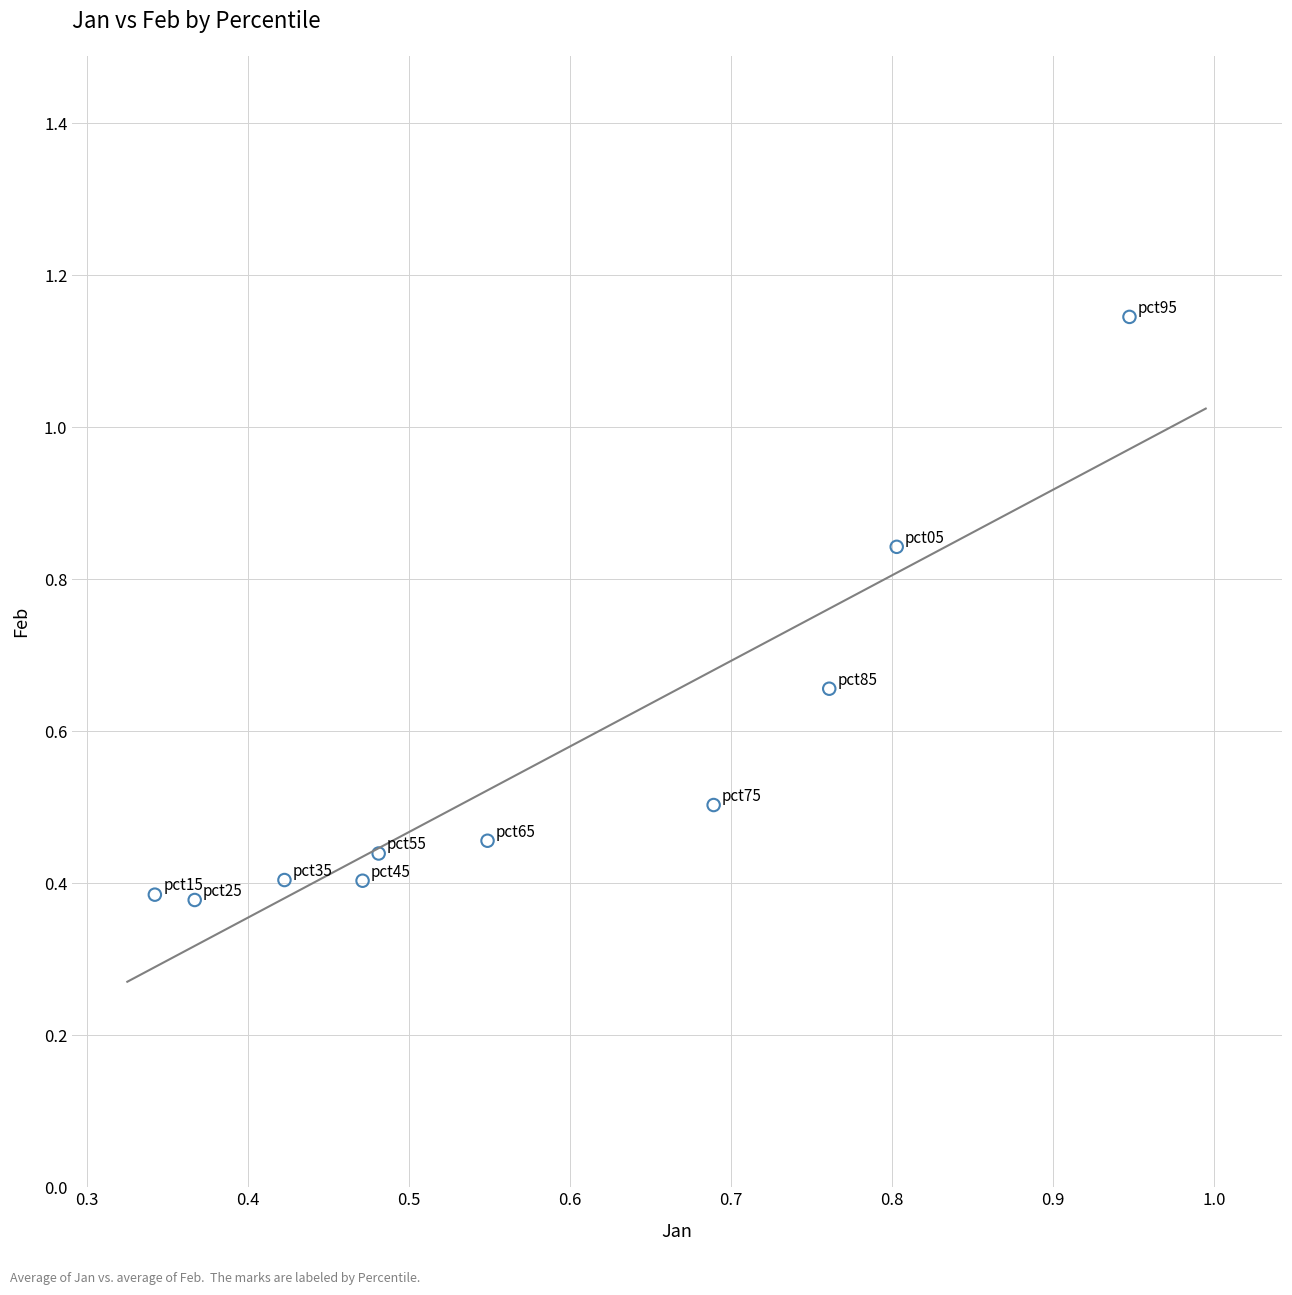

What is the average Y value?

0.6